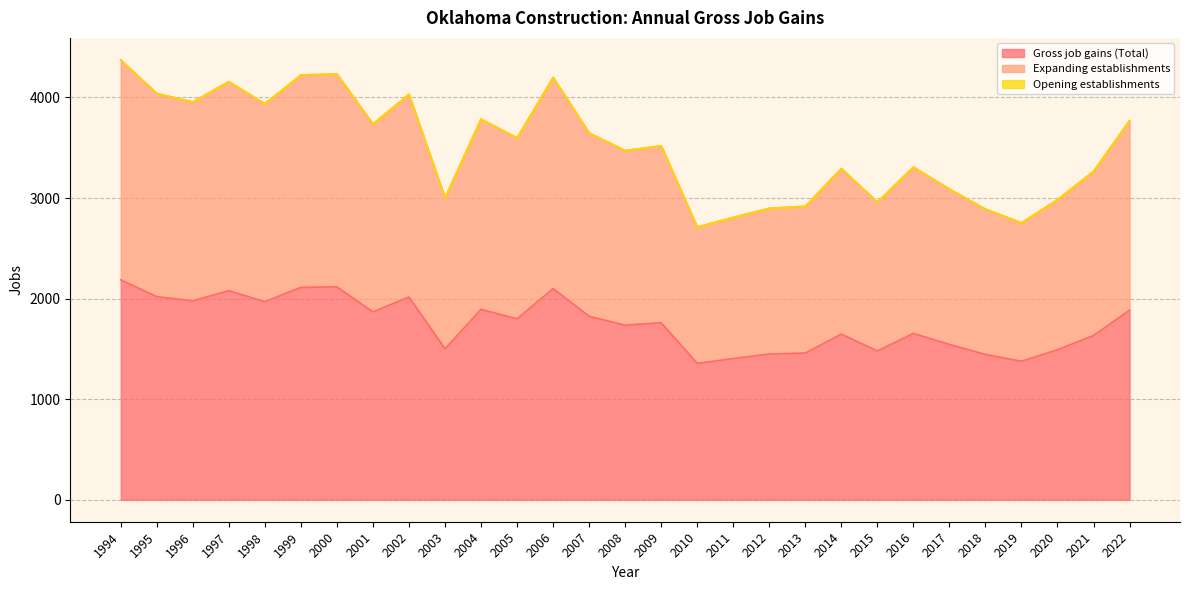

The Expanding establishments series shows 4032 at 2002. True or false?

True